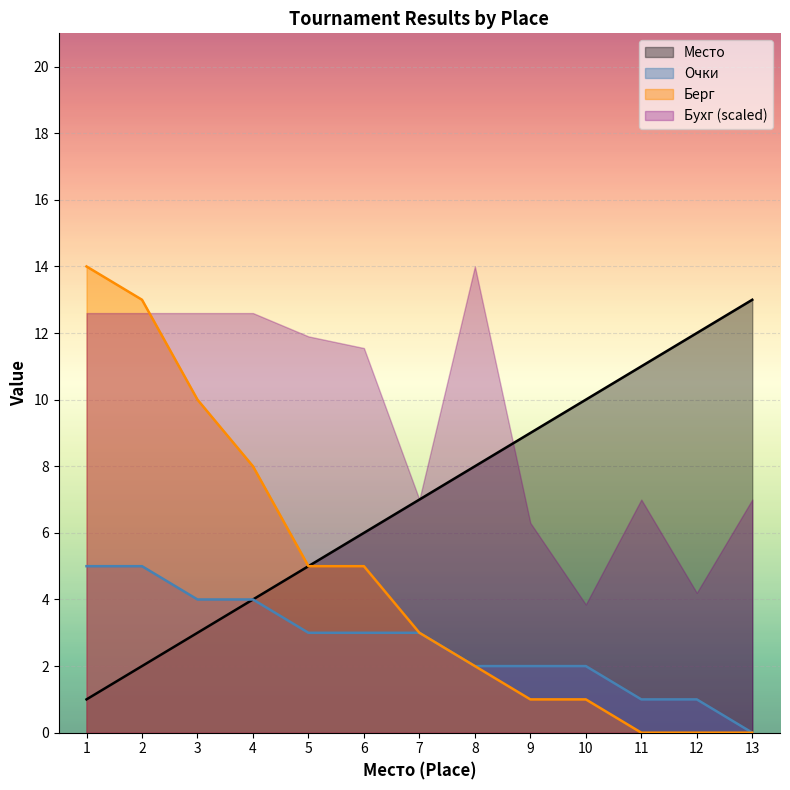

At which label is Берг closest to 7?

4